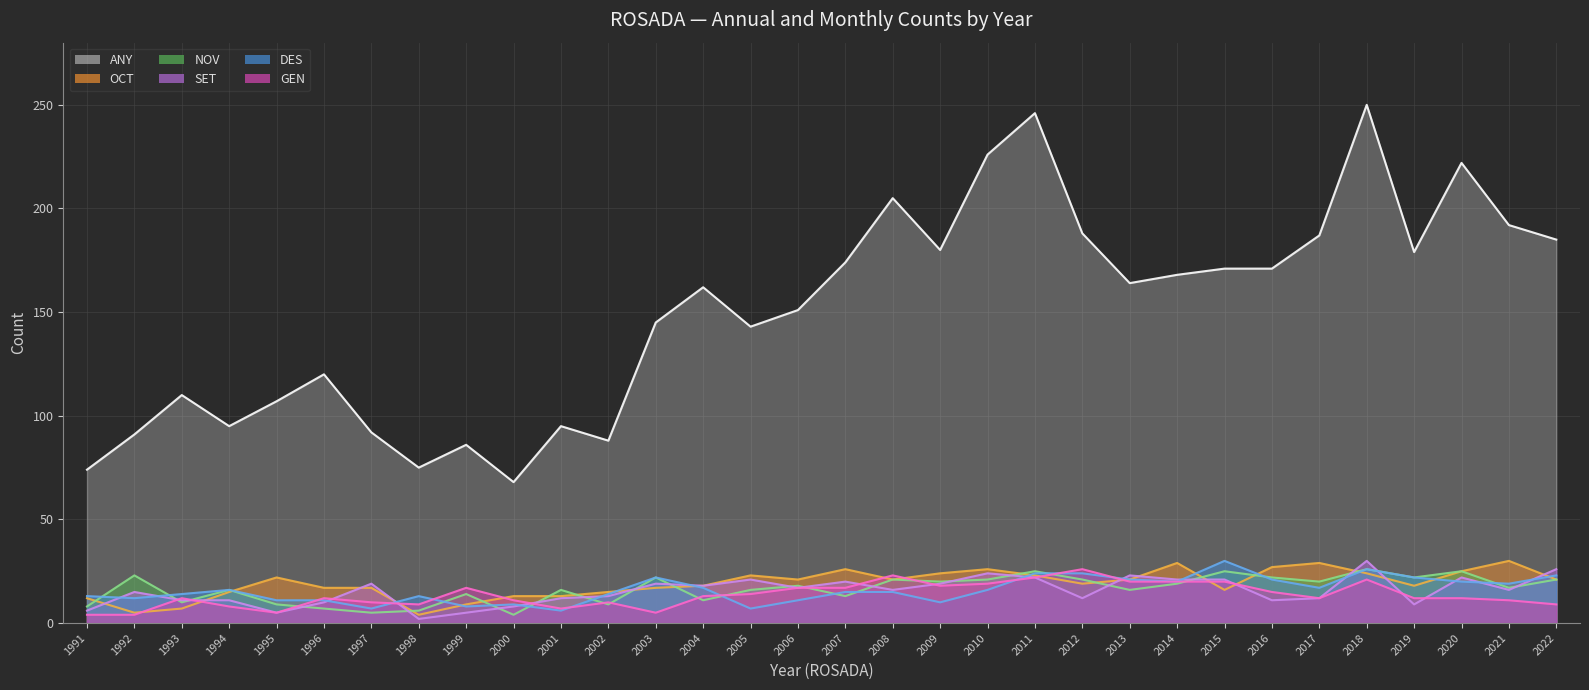

What is the approximate value of OCT line at 2004?

18